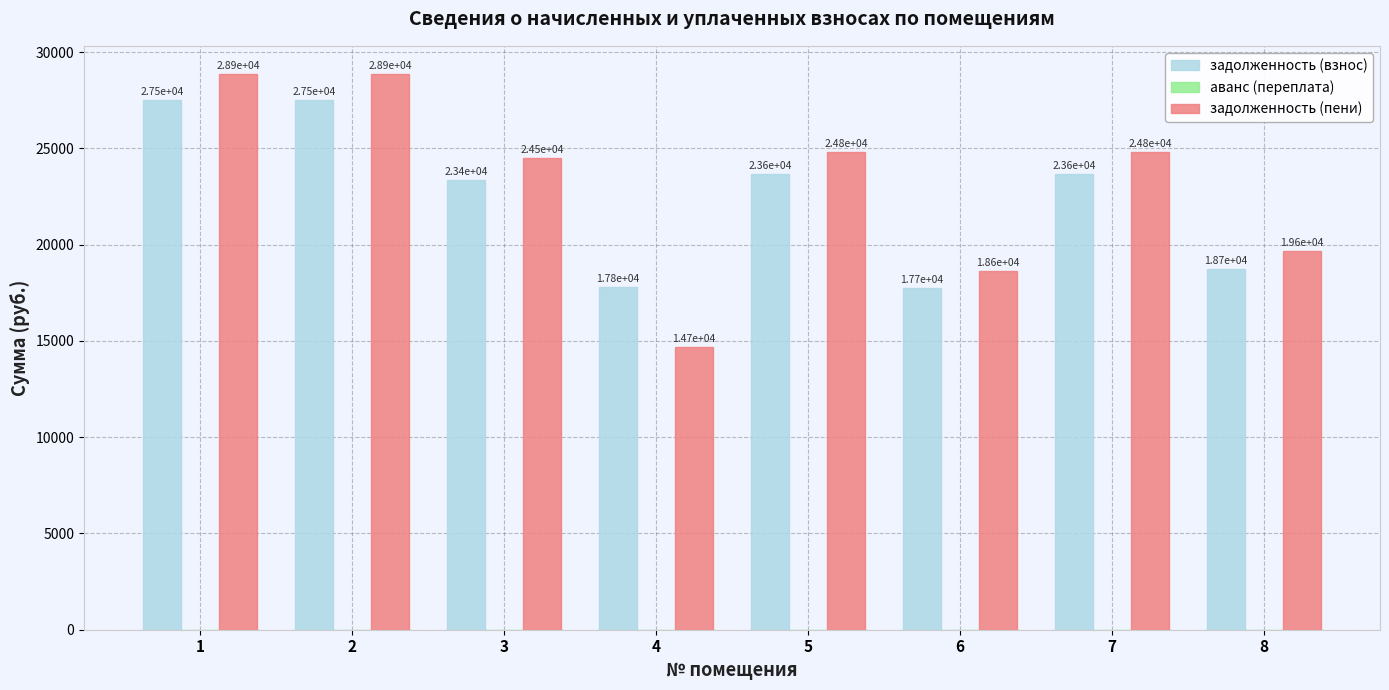

Which series has the widest spread of values?

задолженность (пени)